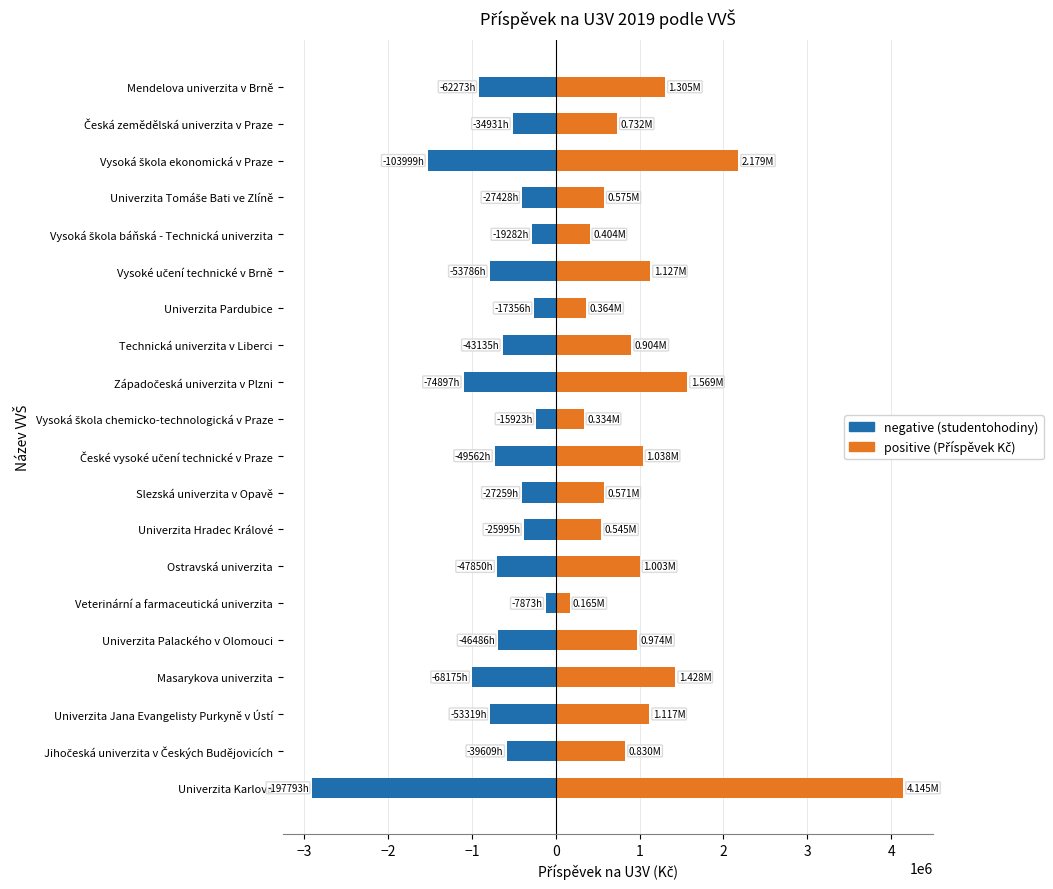

What is the total value across all series at Česká zemědělská univerzita v Praze?

219590.0